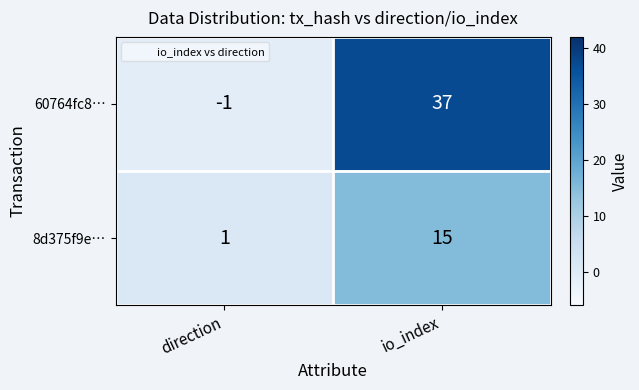

What is the difference between the highest and lowest values at io_index?

22